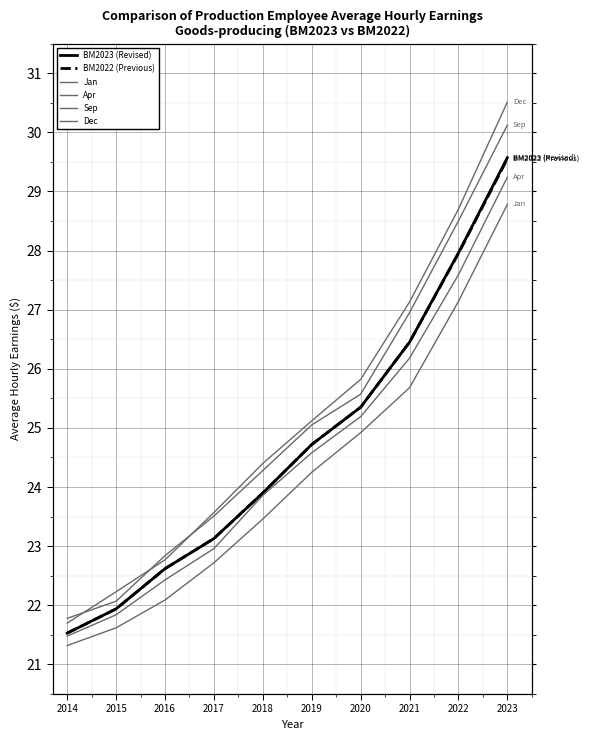

Reading left to right, what are all the values shown in this chart?

BM2023 (Revised): 21.5	21.9	22.6	23.1	23.9	24.7	25.4	26.4	28.0	29.6
BM2022 (Previous): 21.5	21.9	22.6	23.1	23.9	24.7	25.4	26.4	27.9	29.6
Jan: 21.3	21.6	22.1	22.7	23.5	24.2	24.9	25.7	27.1	28.8
Apr: 21.5	21.8	22.4	23.0	23.9	24.6	25.2	26.2	27.6	29.2
Sep: 21.8	22.1	22.8	23.5	24.3	25.1	25.6	26.9	28.5	30.1
Dec: 21.7	22.2	22.8	23.6	24.4	25.1	25.8	27.1	28.7	30.5